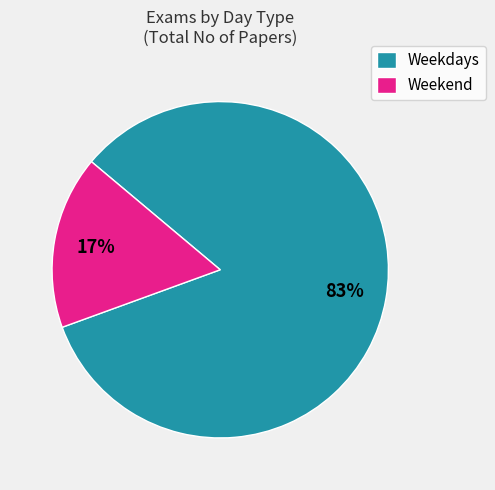

Between Weekend and Weekdays, which is larger?

Weekdays